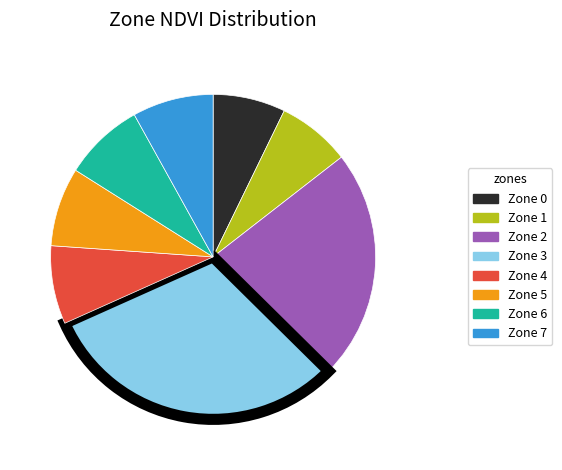

Combined, do Zone 4 and Zone 5 account for over 50%?

No